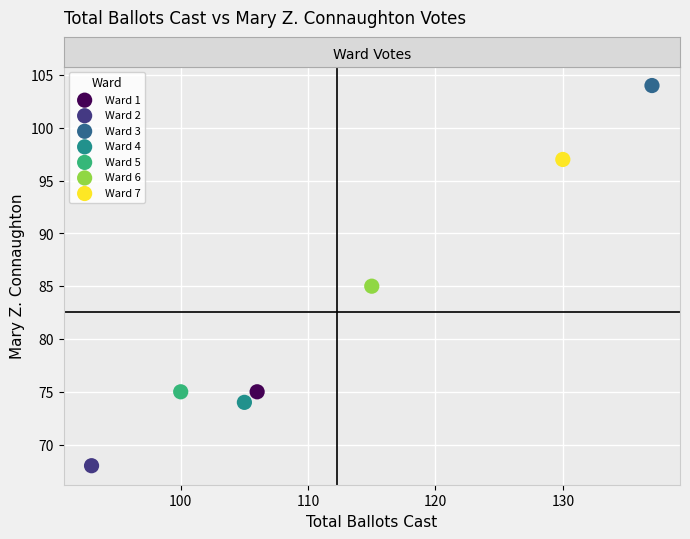

What are all the series names shown in the legend?

Ward 1, Ward 2, Ward 3, Ward 4, Ward 5, Ward 6, Ward 7